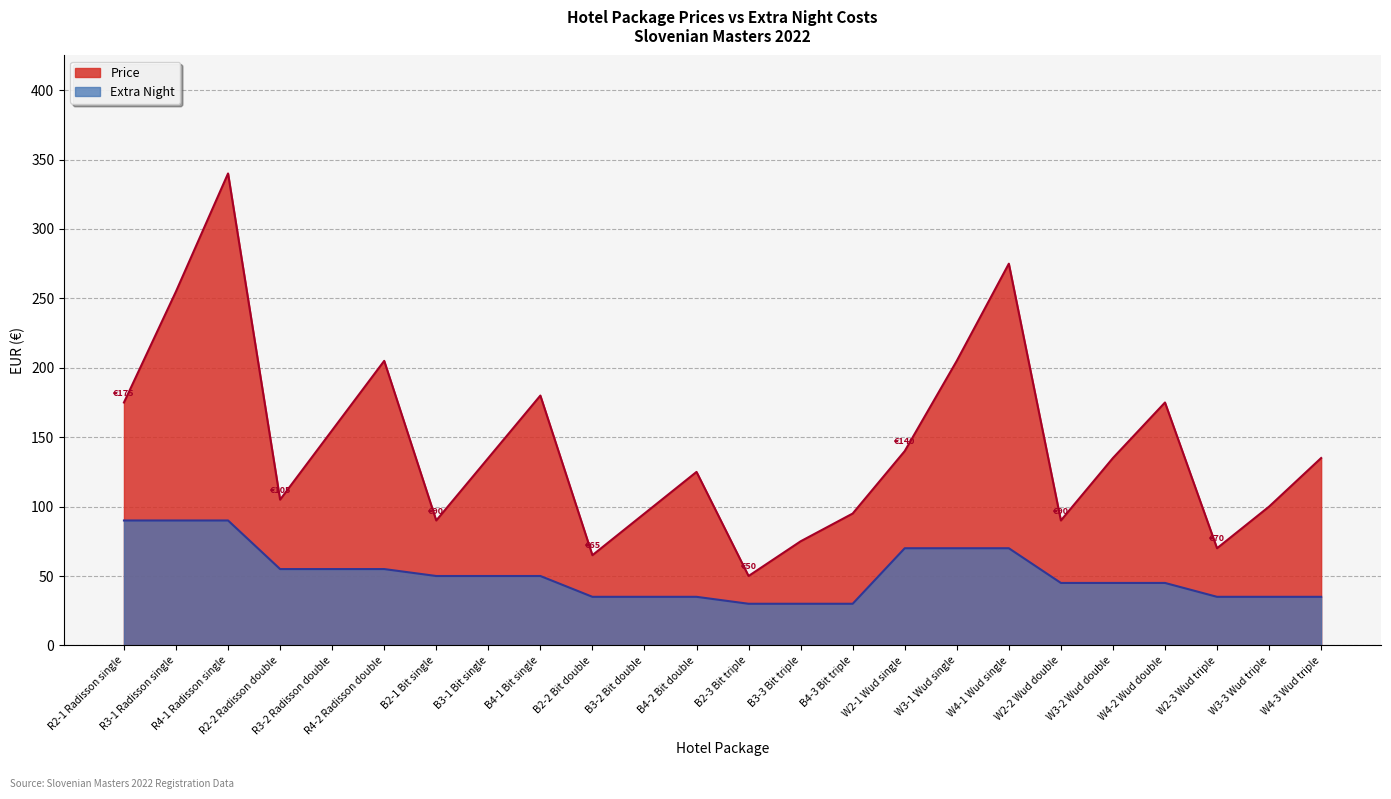

What is the label of the 14th point from the left?

B3-3 Bit triple